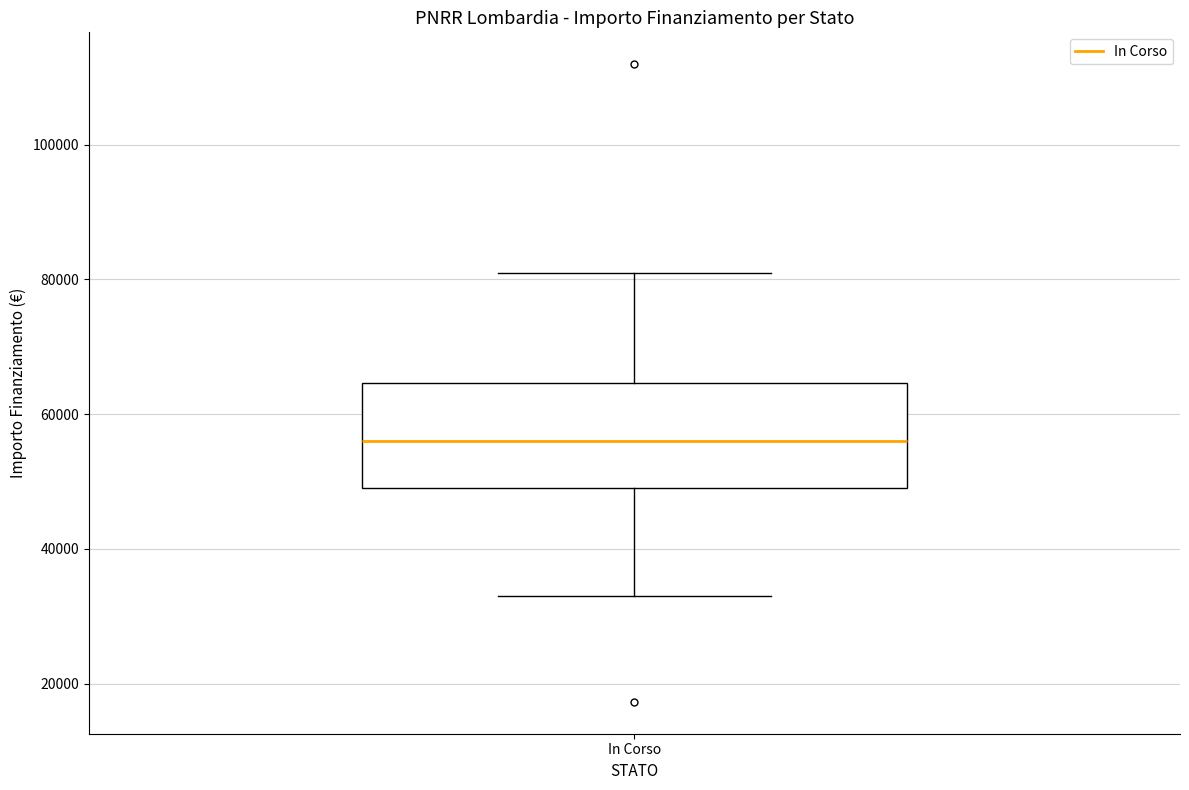

Read this box plot against the y-axis: the position of the median line, the range covered by the box, and the ends of both whiskers. The values are not printed on the chart, so give them approximately, as read against the axis.

median 56000, box 50000 to 64000, whiskers 32000 to 80000